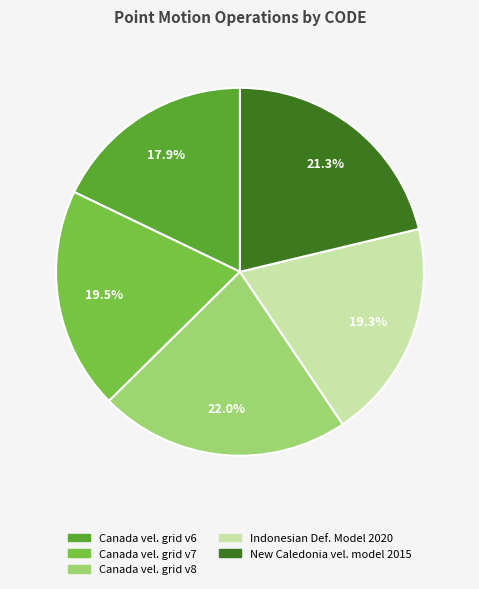

Is there any slice that represents more than half of the pie?

No